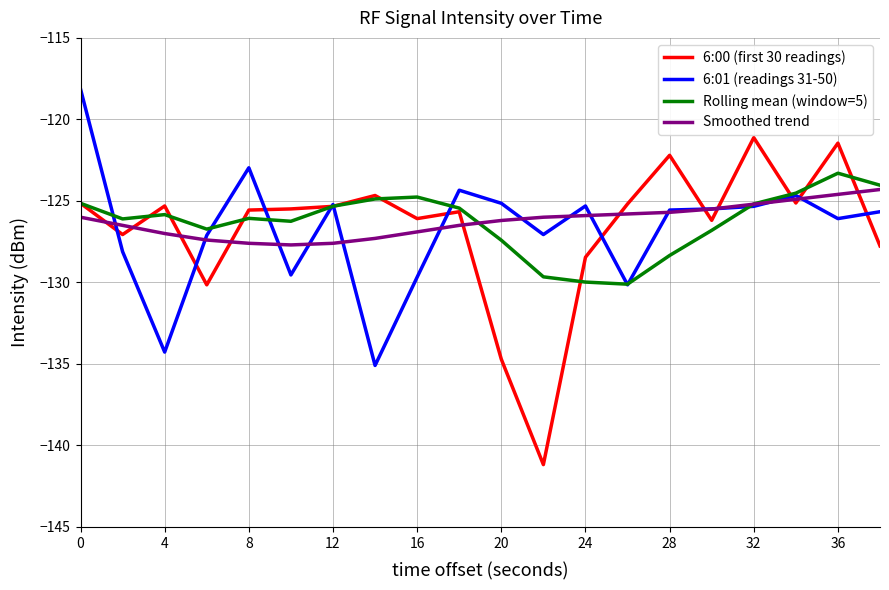

What is the lowest value of the Rolling mean (window=5) series?

-130.1